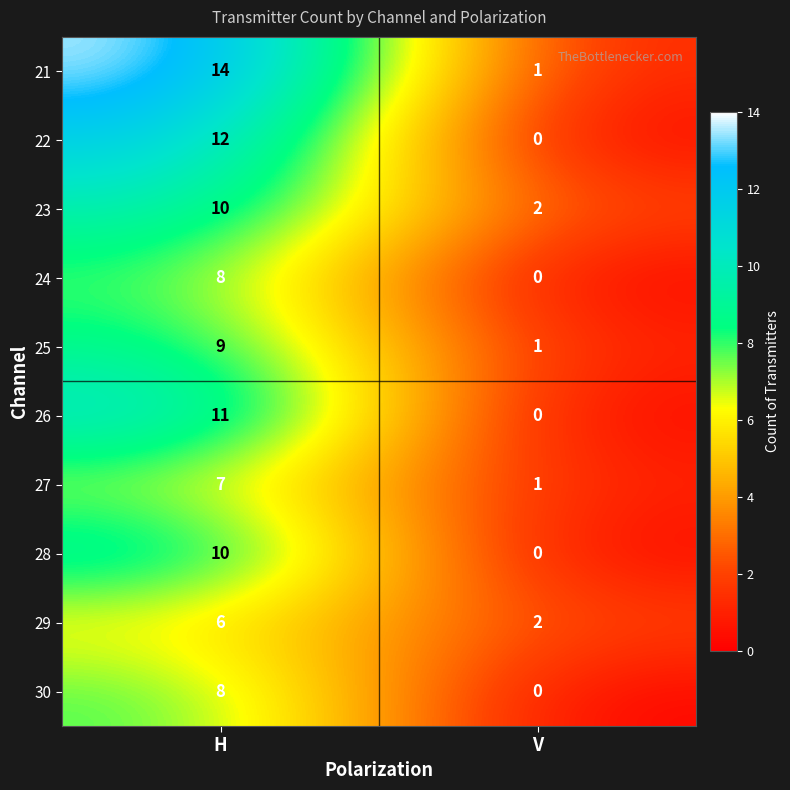

Rank the categories by 29 value from lowest to highest.

V, H